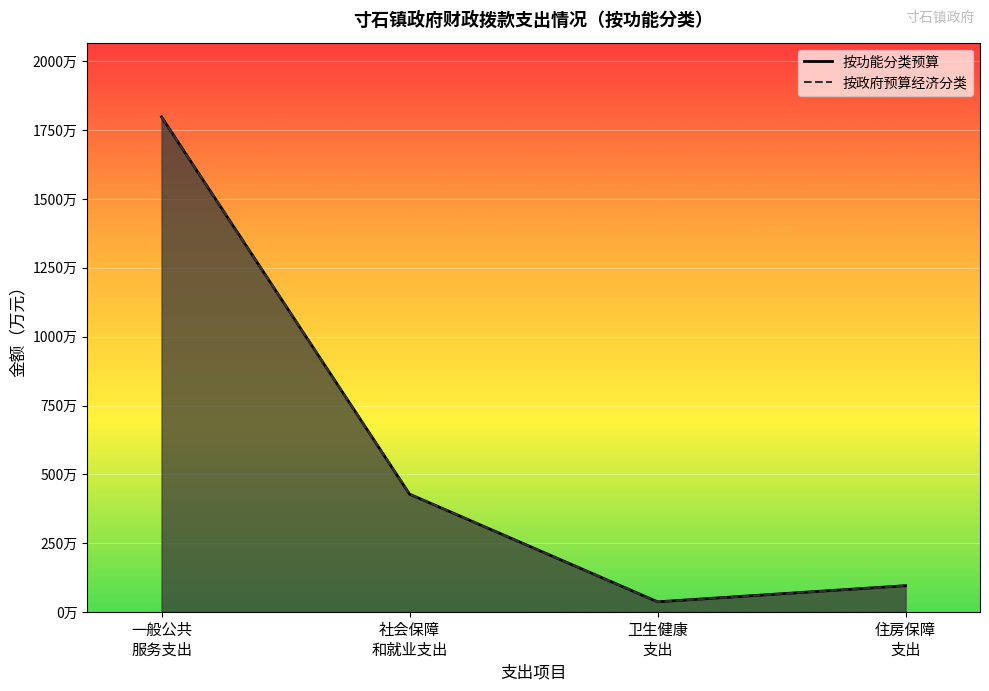

What is the label of the 1st point from the right?

住房保障
支出